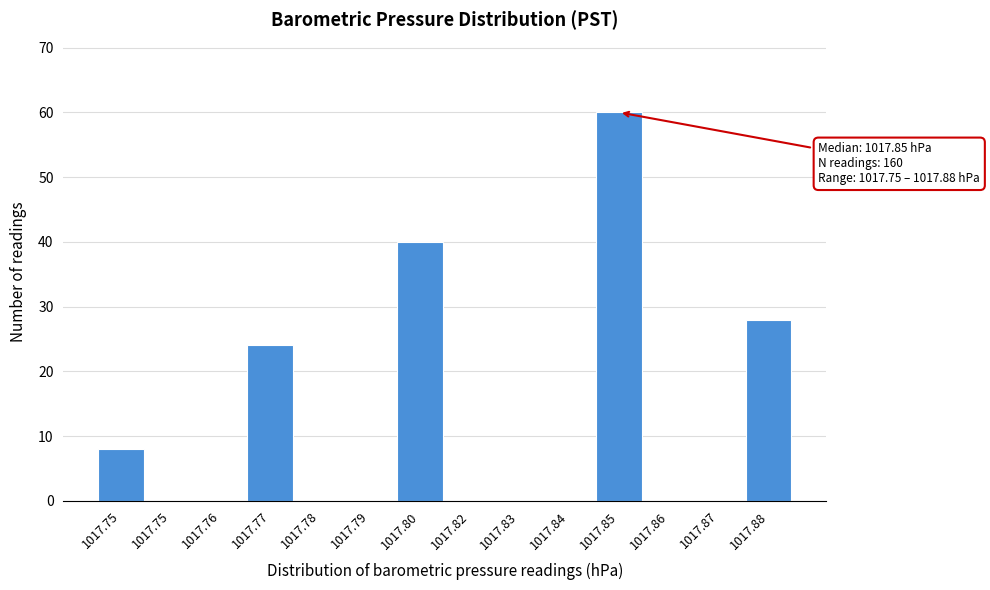

How many series are shown in this chart?

1